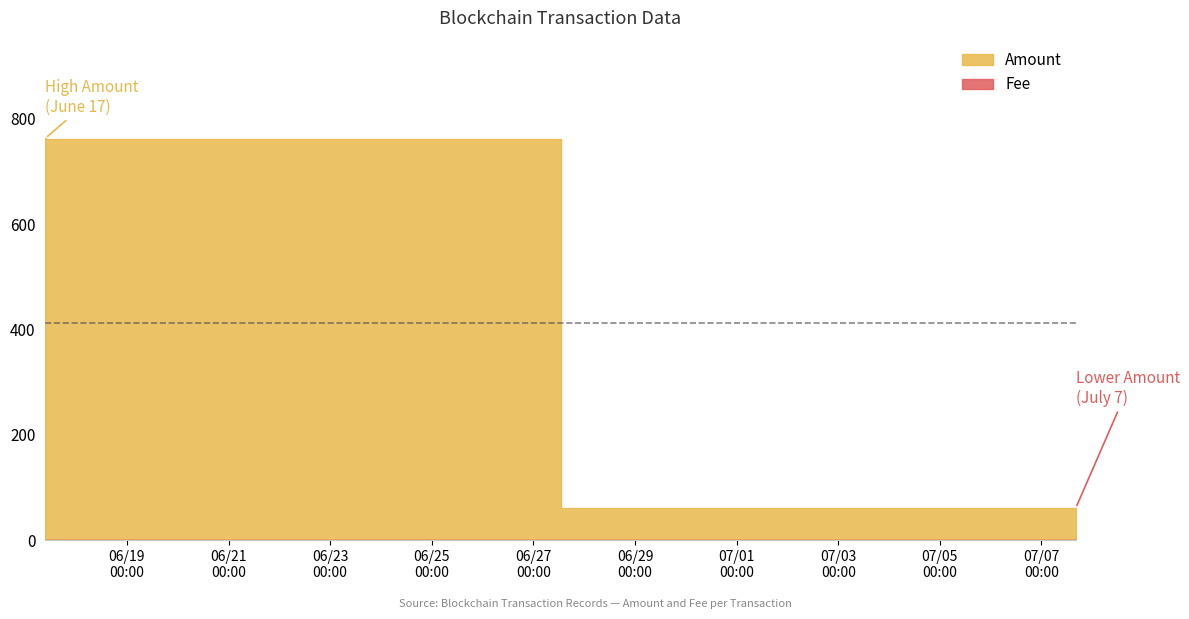

What is the label of the 1st bar from the left?

2023-06-17 09:27:00